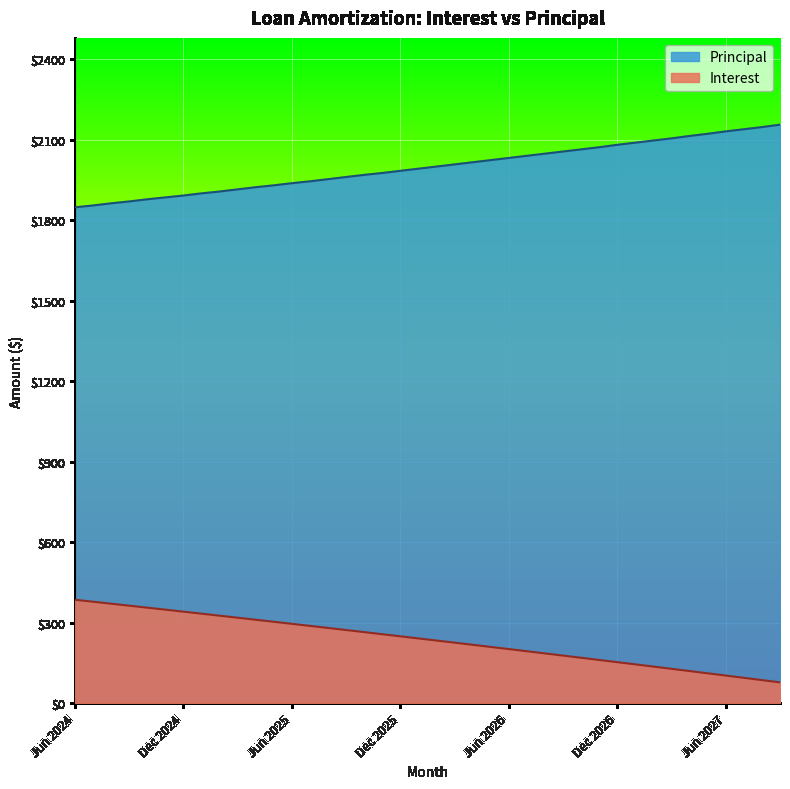

Rank the series by their maximum value, from highest to lowest.

Principal, Interest